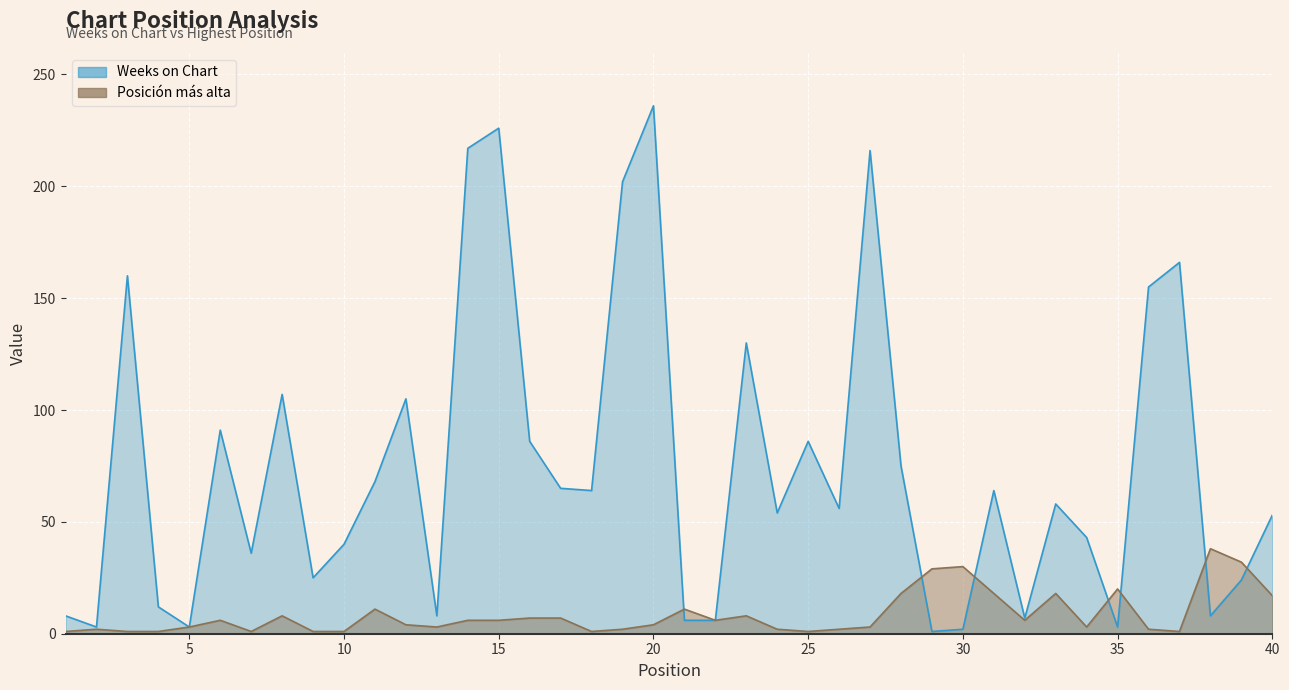

In Posición más alta, how many points are lower than both neighbors (excluding endpoints)?

8